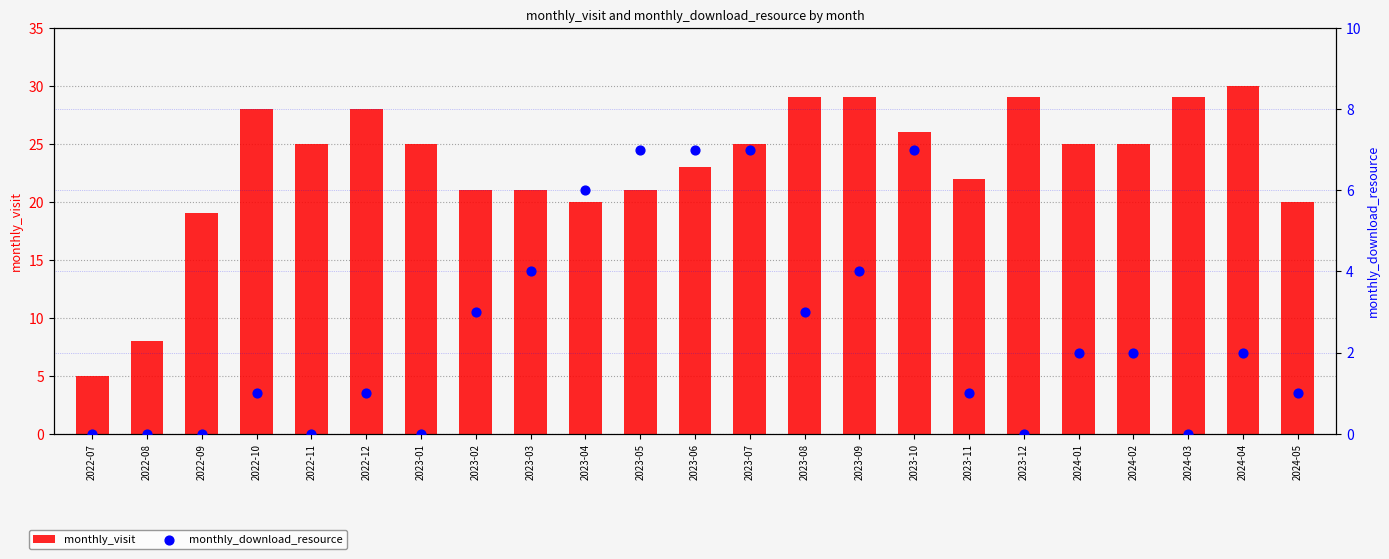

At which category is the sum across all series the highest?

2023-09